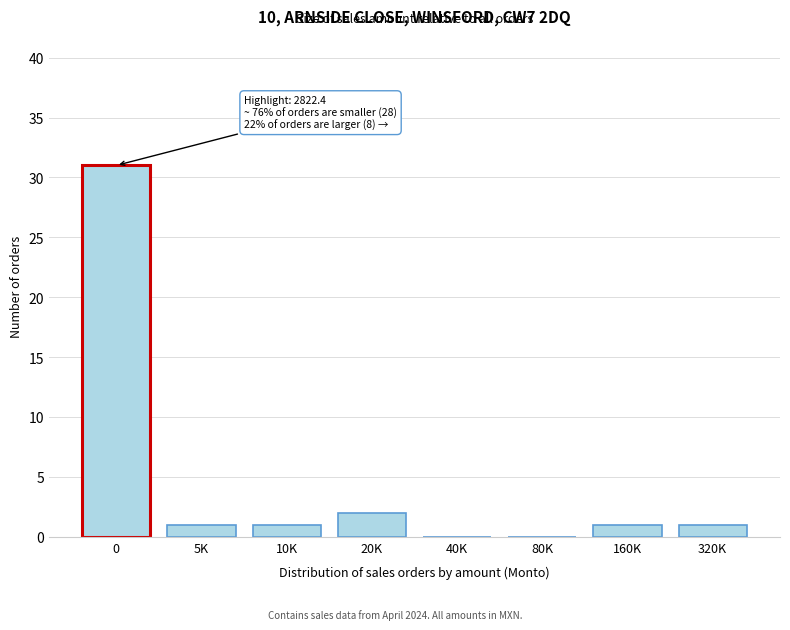

Reading left to right, transcribe all the data shown in this chart.

0=31	5K=1	10K=1	20K=2	40K=0	80K=0	160K=1	320K=1